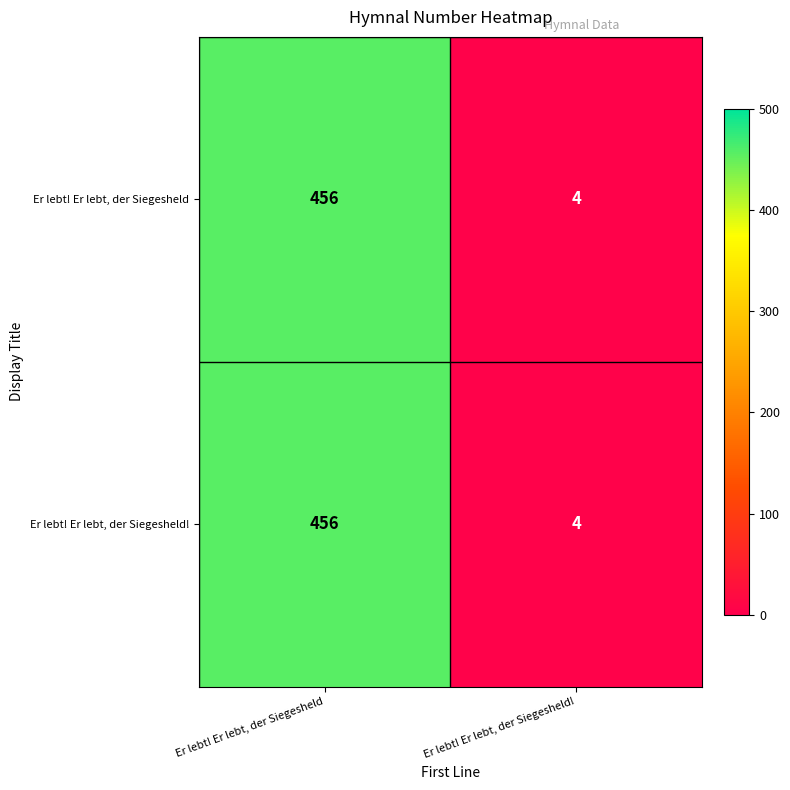

What is the greatest value displayed?

456